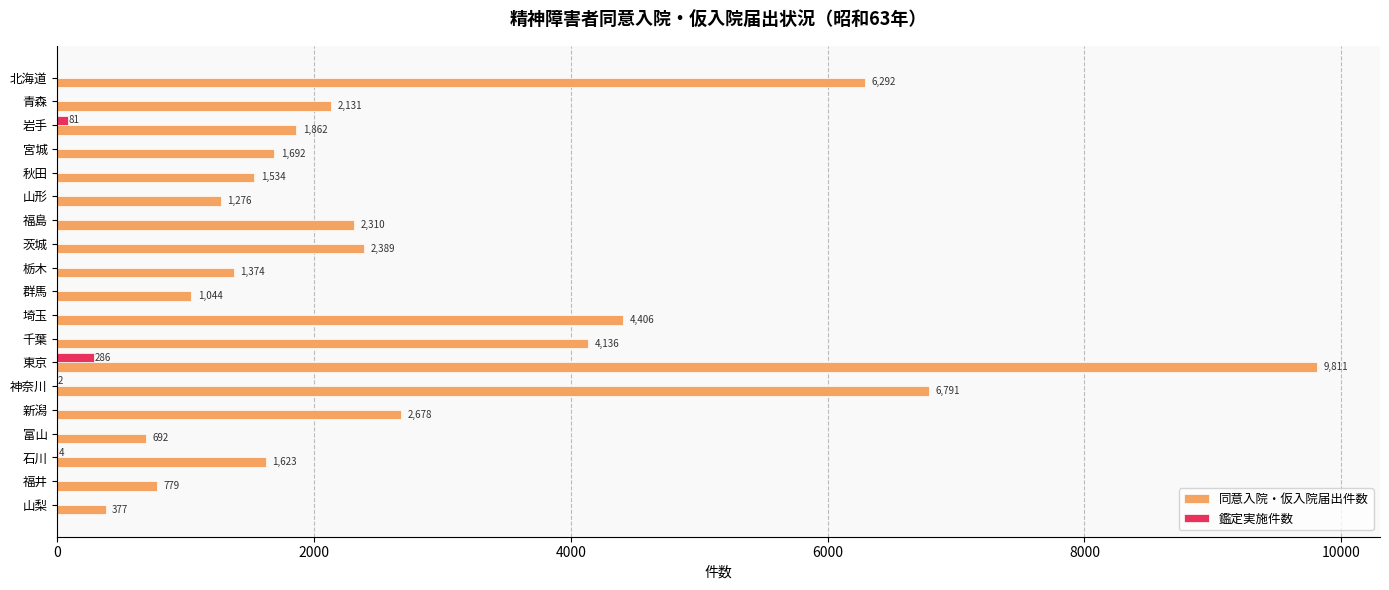

Which series has the largest total across all categories?

同意入院・仮入院届出件数